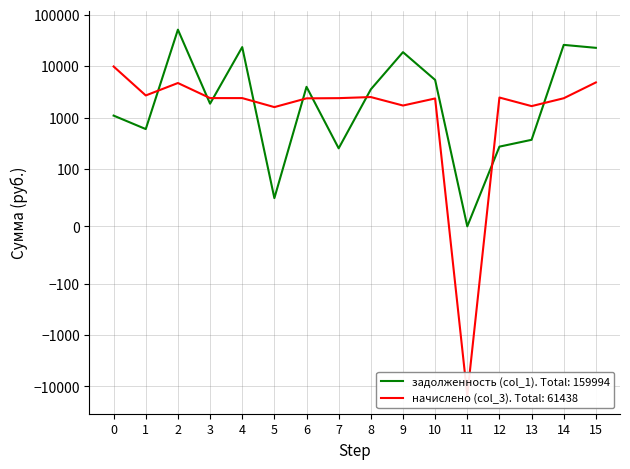

Which series changed the most between 10 and 14?

задолженность (col_1)